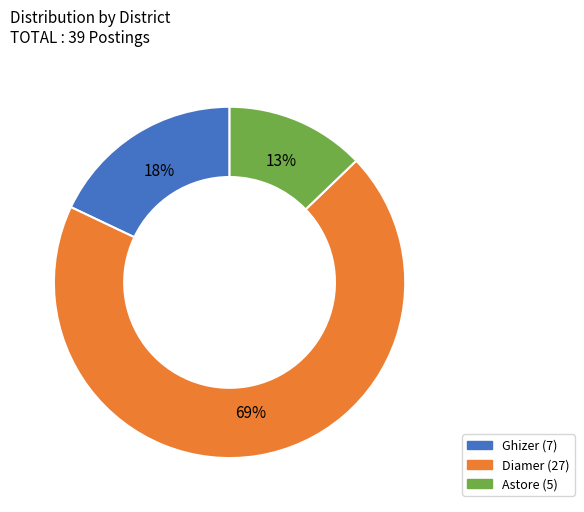

Count the number of slices in the pie.

3